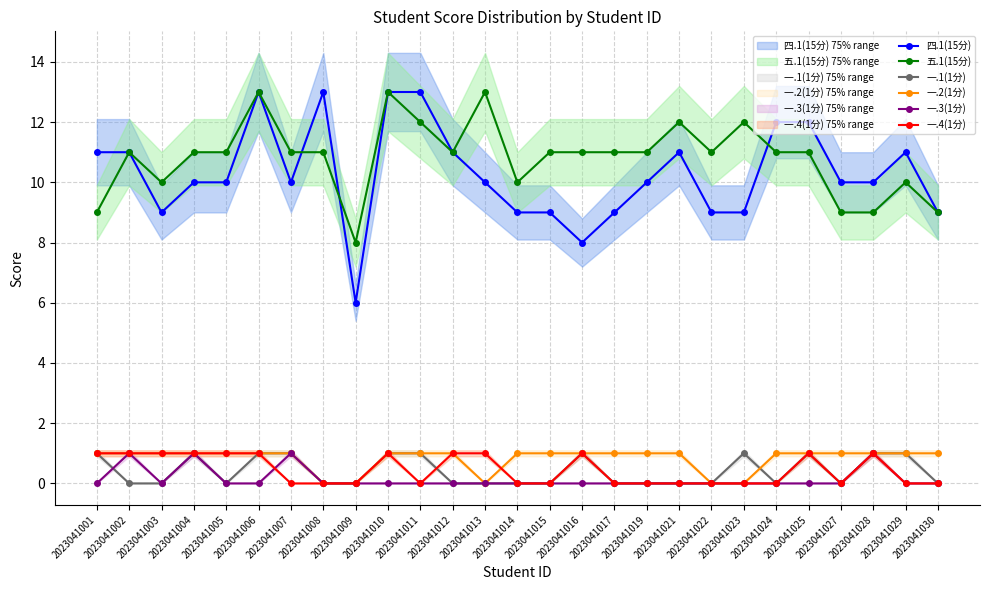

At which label does 五.1(15分) first exceed 11?

2023041006